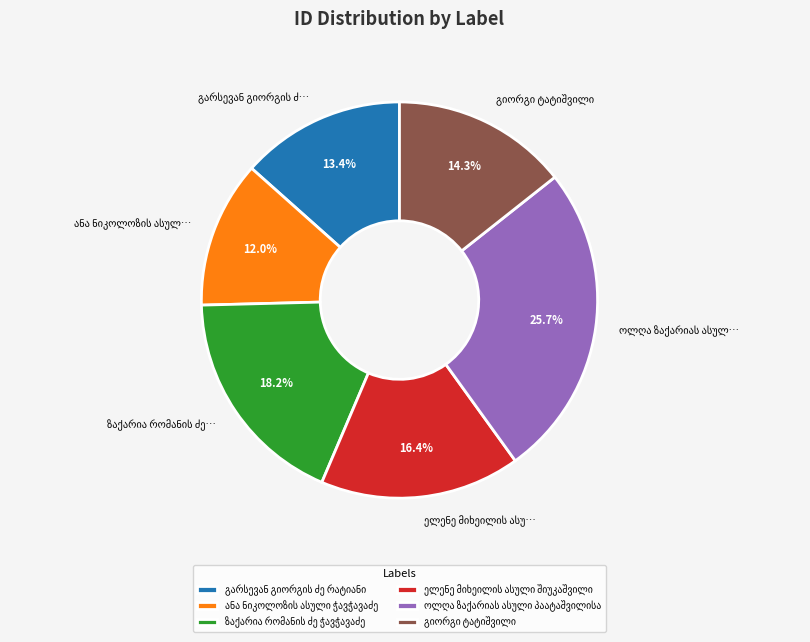

Is there any slice that represents more than half of the pie?

No